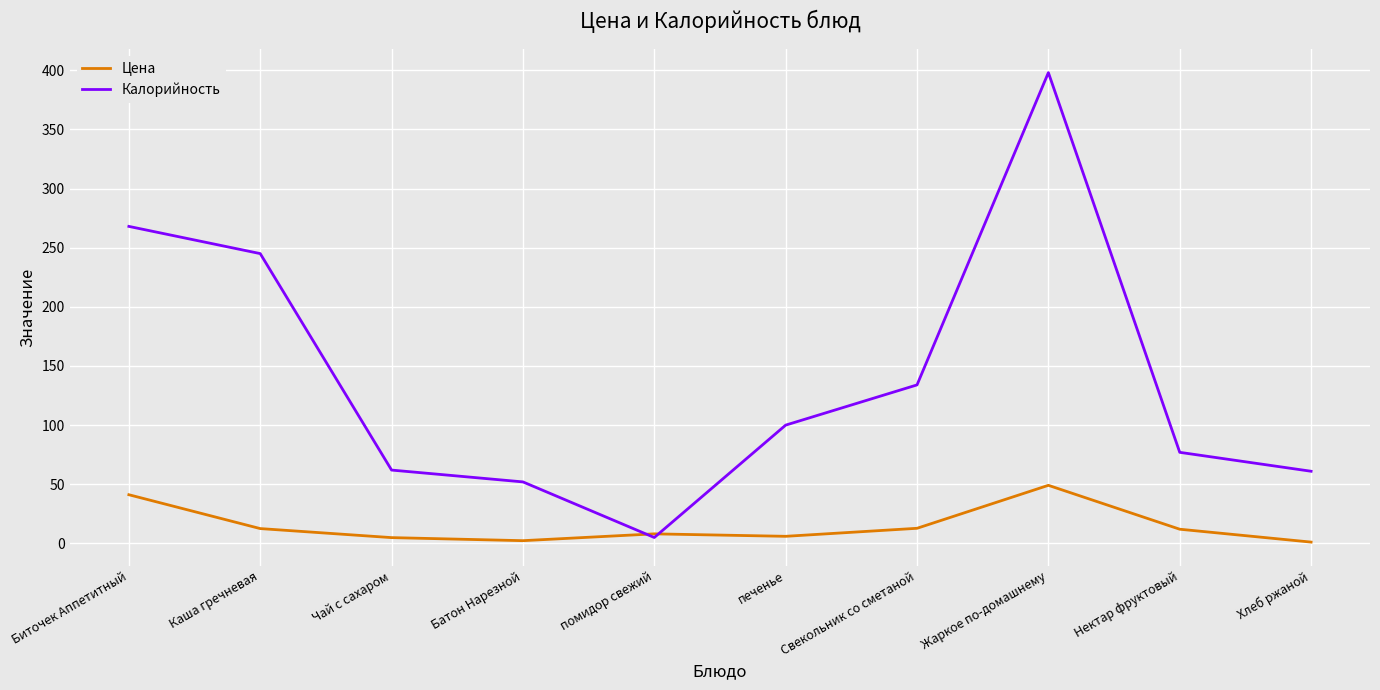

Is the value of Цена at помидор свежий greater than the value of Калорийность at Свекольник со сметаной?

No